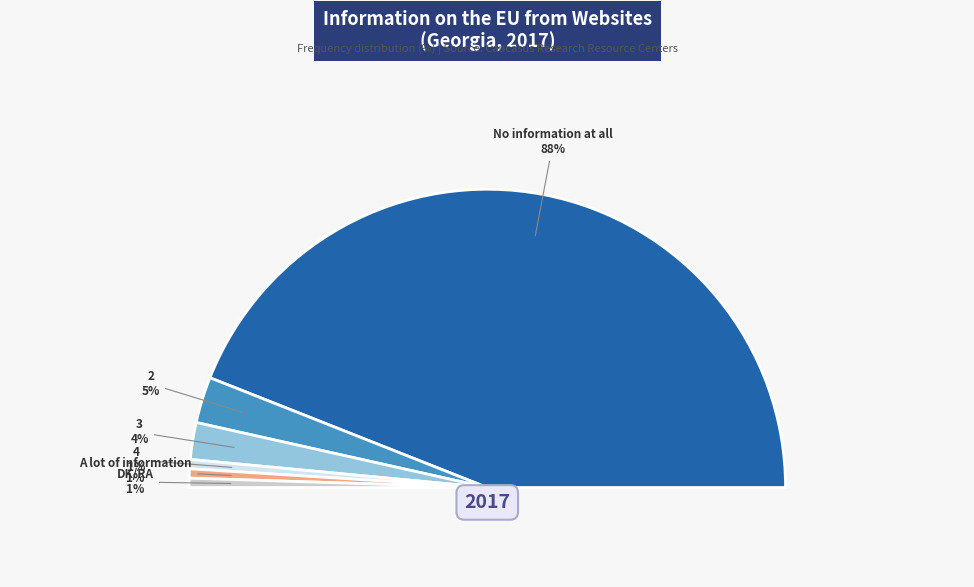

Between 2 and No information at all, which is larger?

No information at all